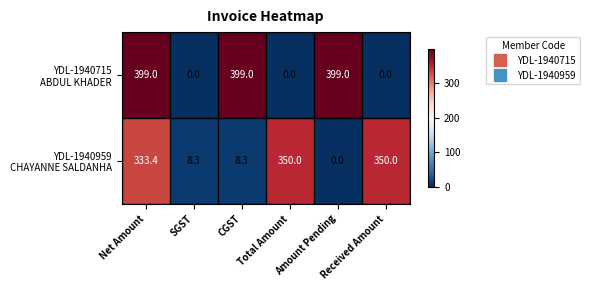

How many categories are shown in the chart?

6